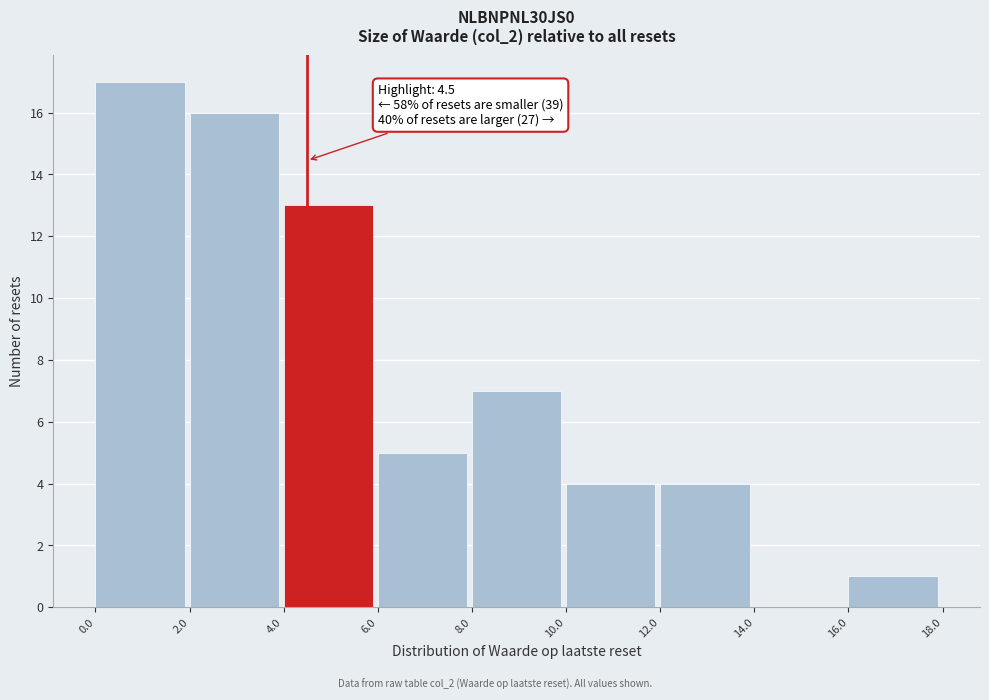

Over which range of the x-axis is the bar tallest?

0.0 to 2.0